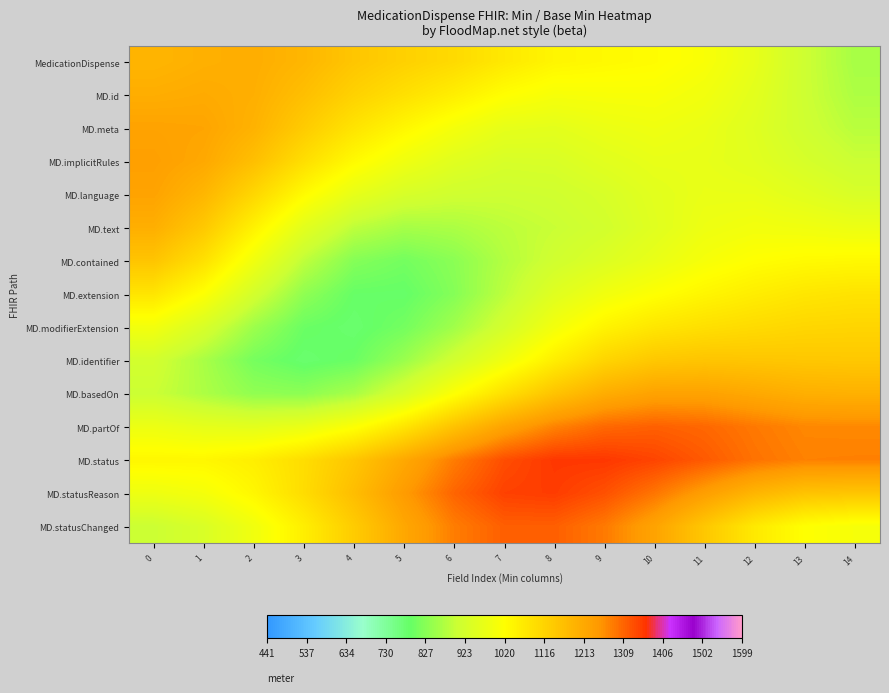

Rank the series at 1 from highest to lowest value.

MD.meta, MD.implicitRules, MD.id, MedicationDispense, MD.language, MD.text, MD.contained, MD.status, MD.extension, MD.statusReason, MD.partOf, MD.statusChanged, MD.modifierExtension, MD.basedOn, MD.identifier